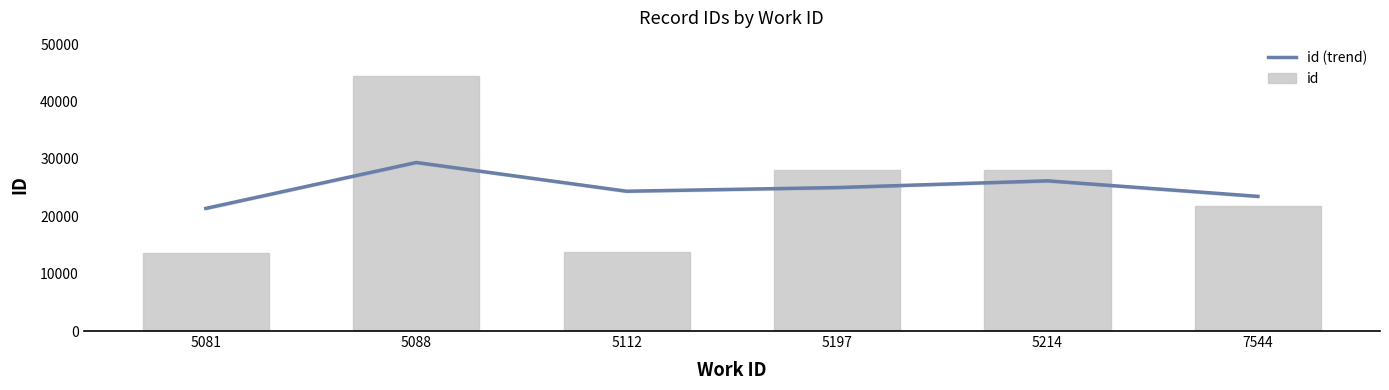

List the series in order of their peak value, highest first.

id, id (trend)